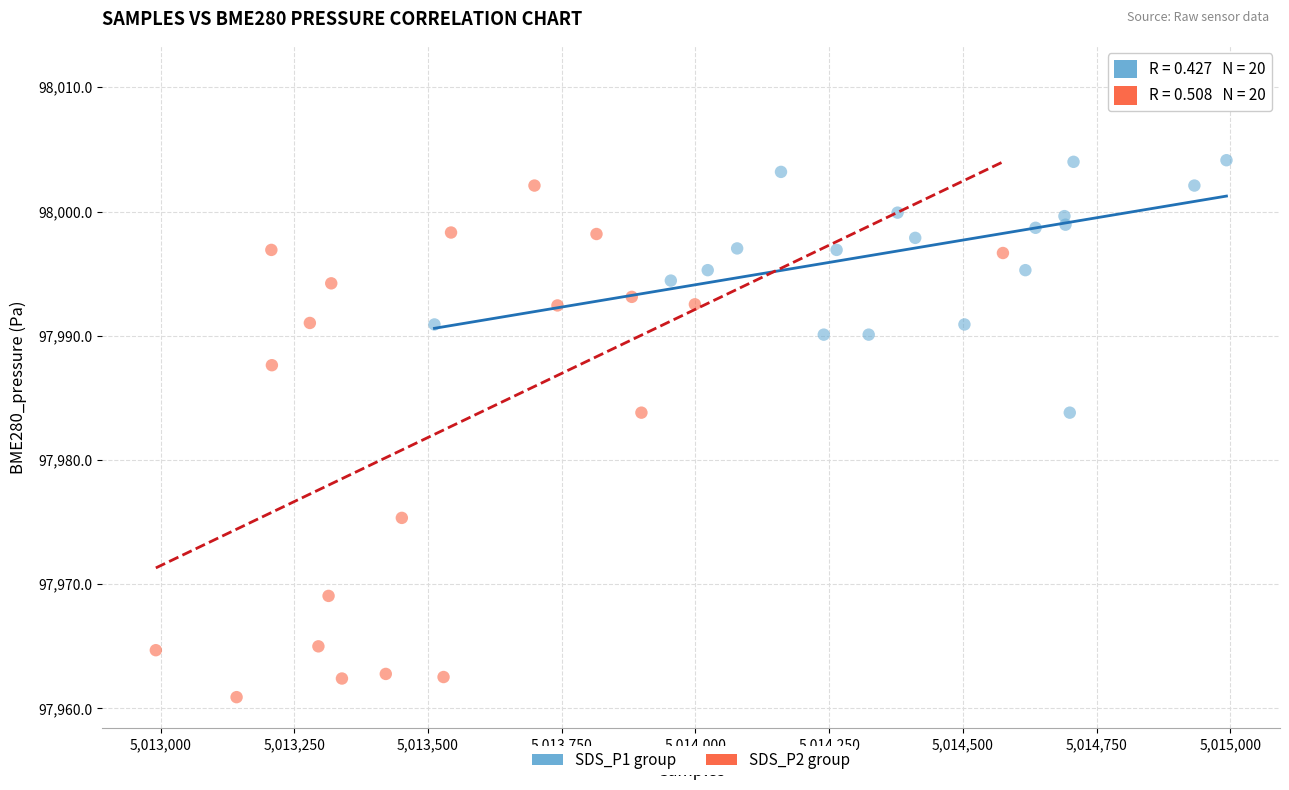

Which series has the widest spread of Y values?

SDS_P2 group